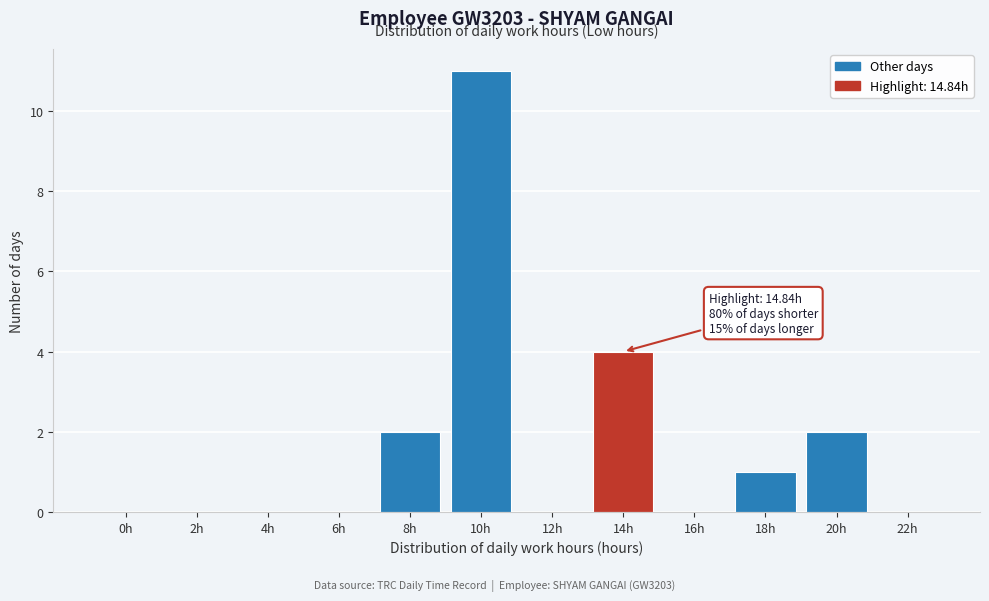

Reading left to right, what are all the values shown in this chart?

0h=0	2h=0	4h=0	6h=0	8h=2	10h=11	12h=0	14h=4	16h=0	18h=1	20h=2	22h=0